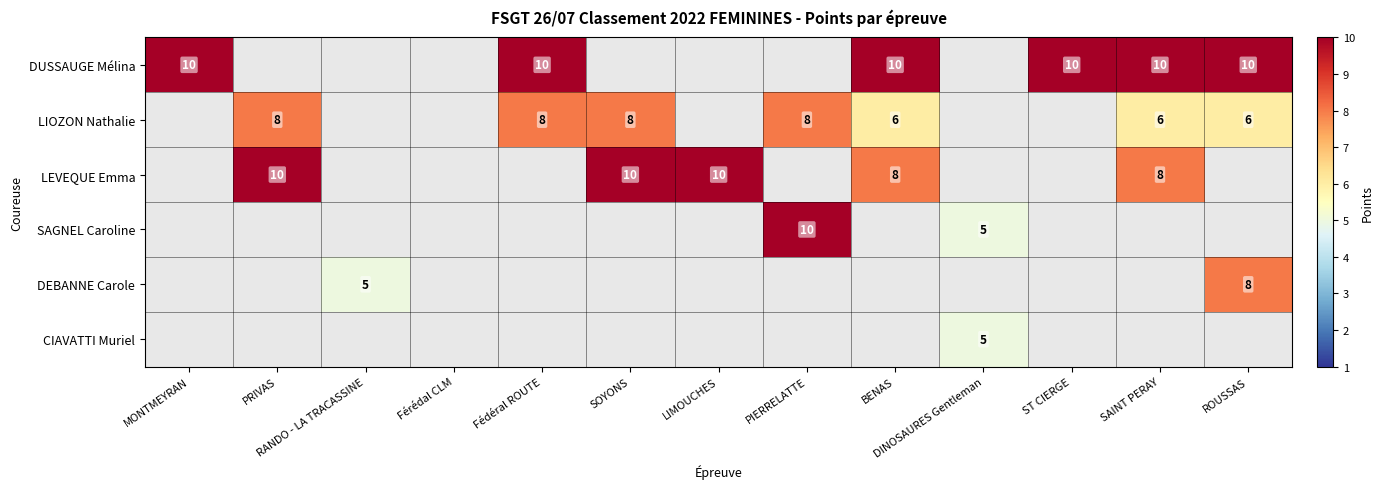

True or false: LIOZON Nathalie has a value of 8 at SOYONS.

True